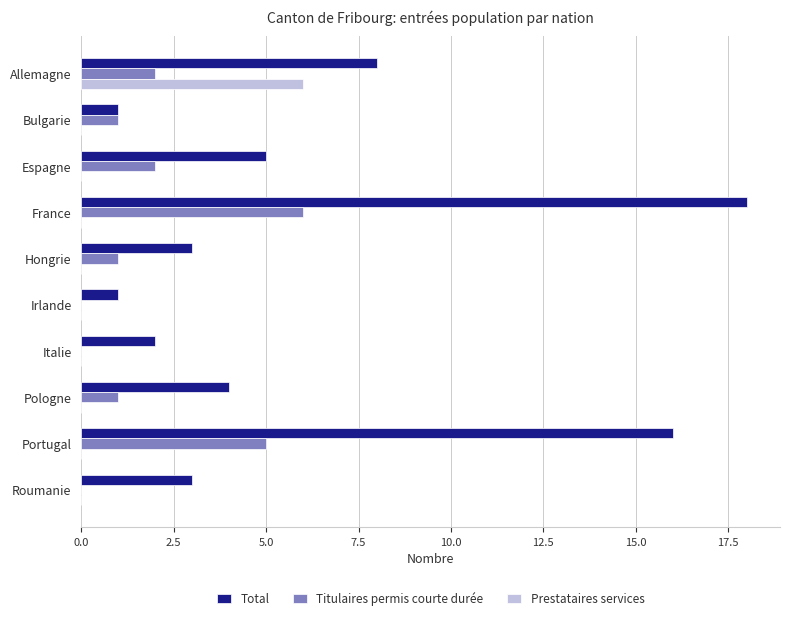

Is the value of Total at Bulgarie greater than the value of Prestataires services at Irlande?

Yes